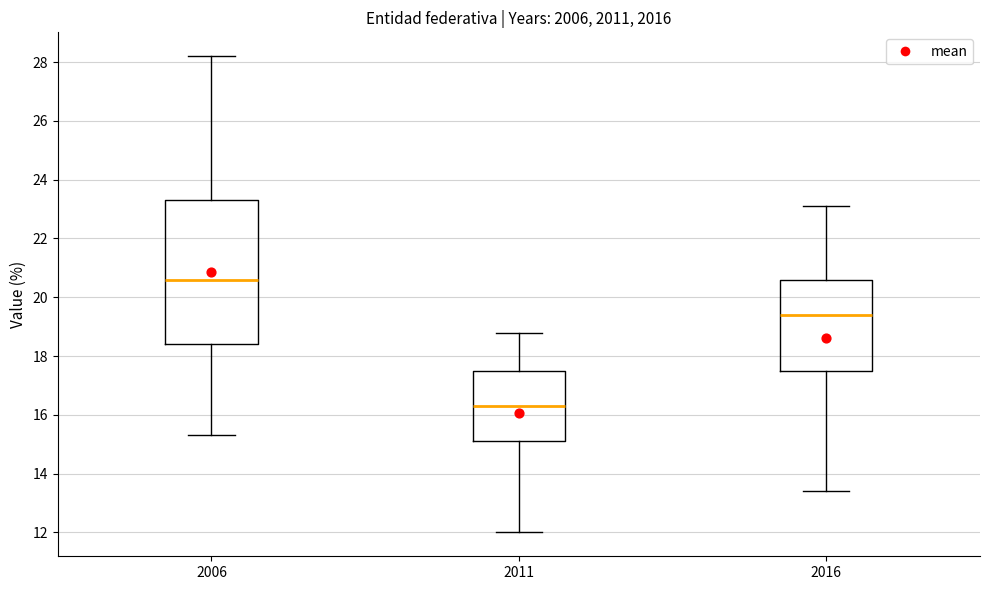

Which box is the tallest, from its lower edge to its upper edge?

2006